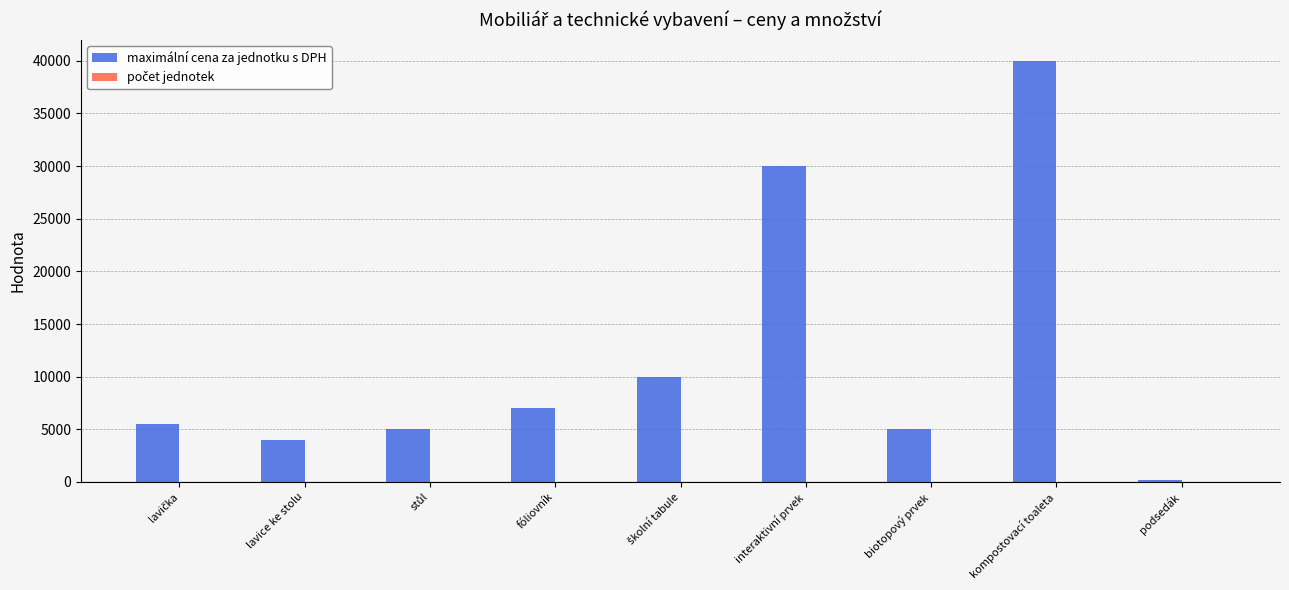

What is the maximum value for maximální cena za jednotku s DPH?

40000